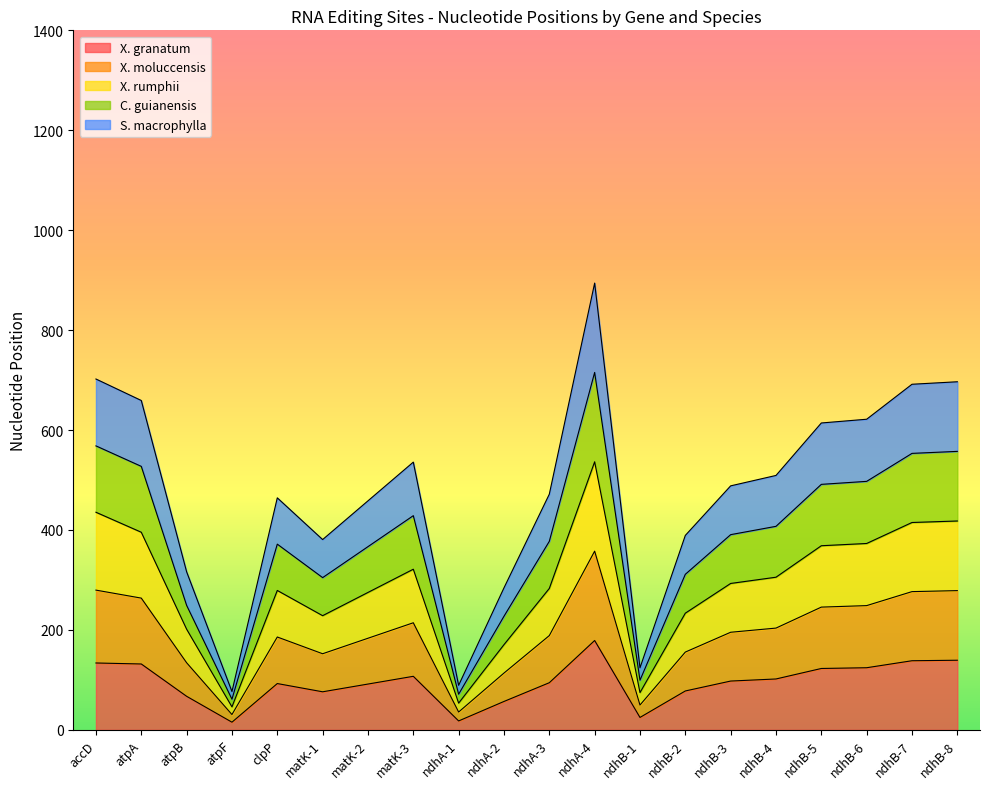

Rank the series by their average value, from lowest to highest.

X. granatum, S. macrophylla, X. moluccensis, X. rumphii, C. guianensis